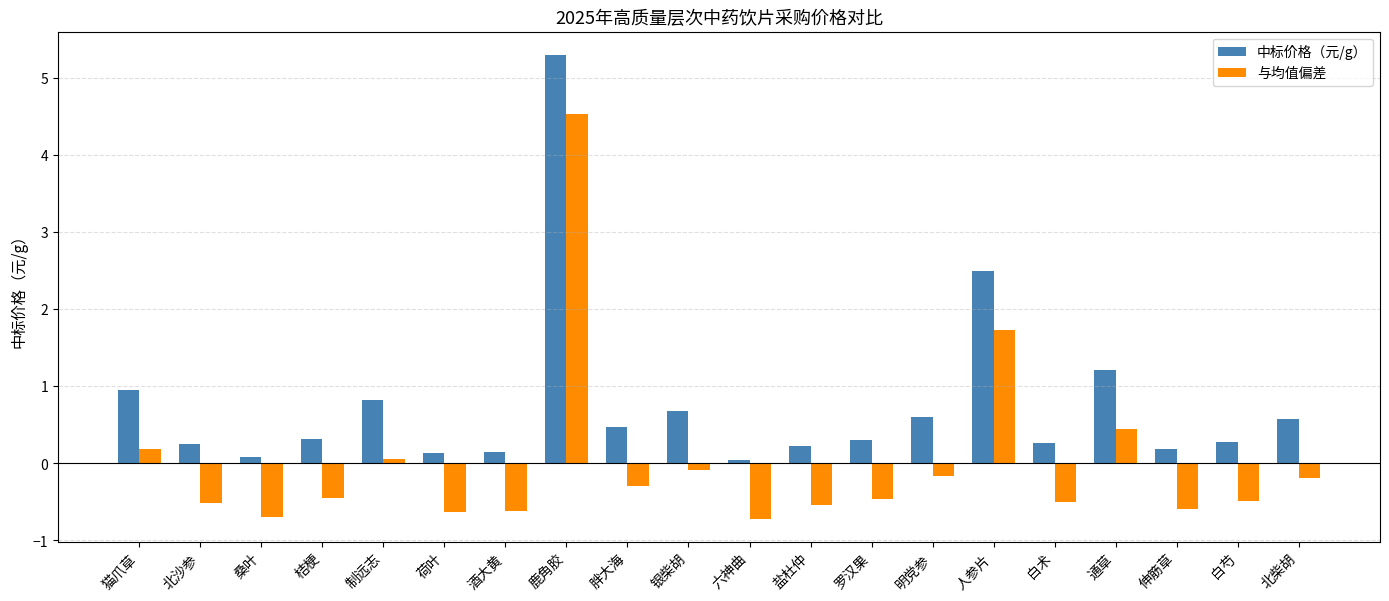

What position from the left is 北柴胡?

20